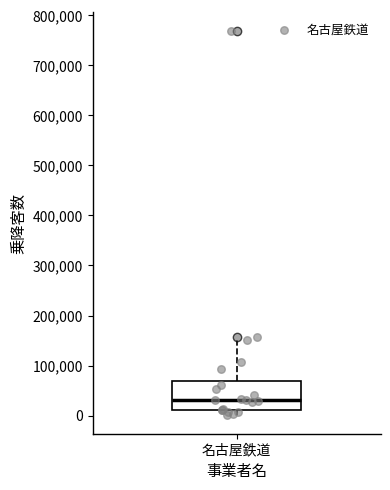

Transcribe this box plot: give where the median line is, the range the box spans, and where the two whiskers end, as read against the y-axis. The values are not printed on the chart, so give them approximately, as read against the axis.

median 30000, box 10000 to 70000, whiskers 0 to 150000